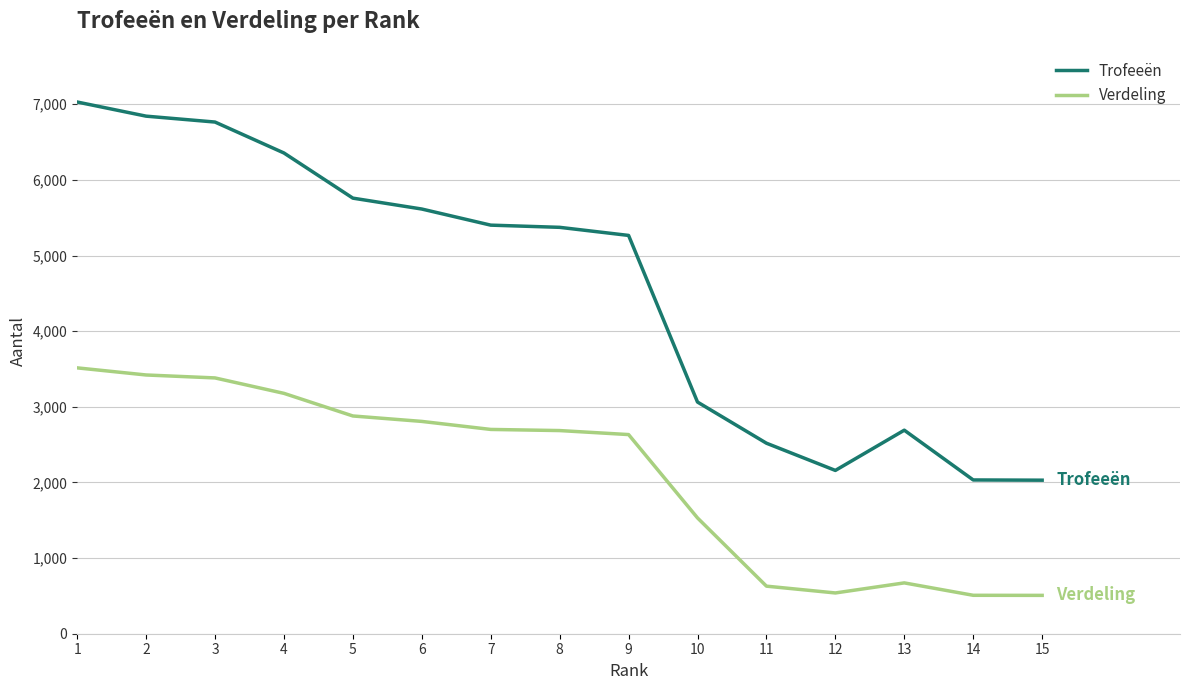

True or false: Trofeeën and Verdeling intersect in this chart.

False